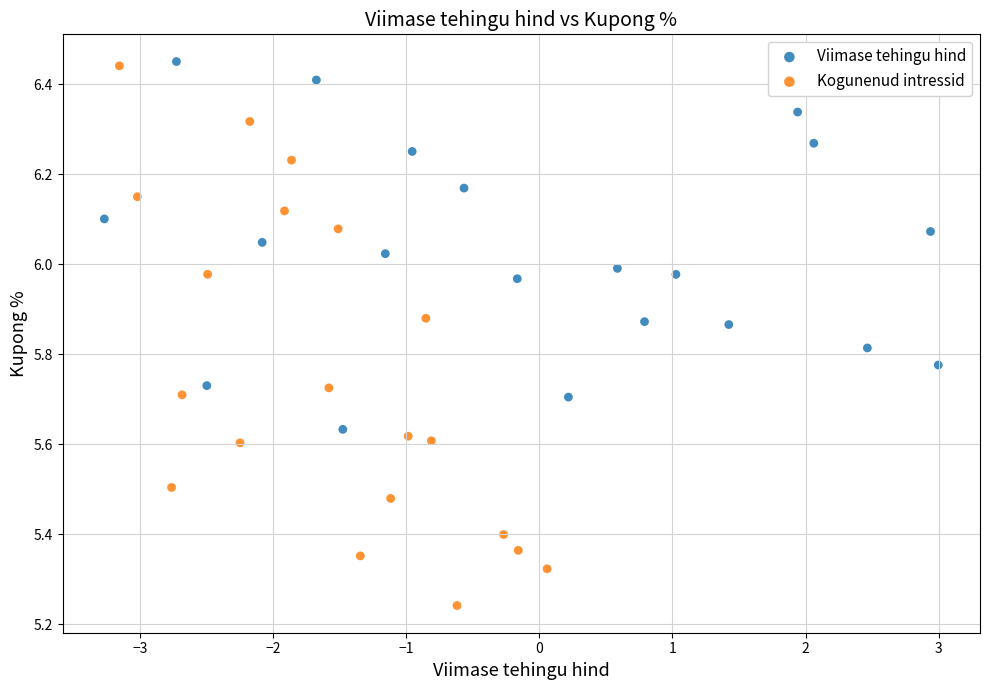

Which series reaches the minimum Y coordinate?

Kogunenud intressid